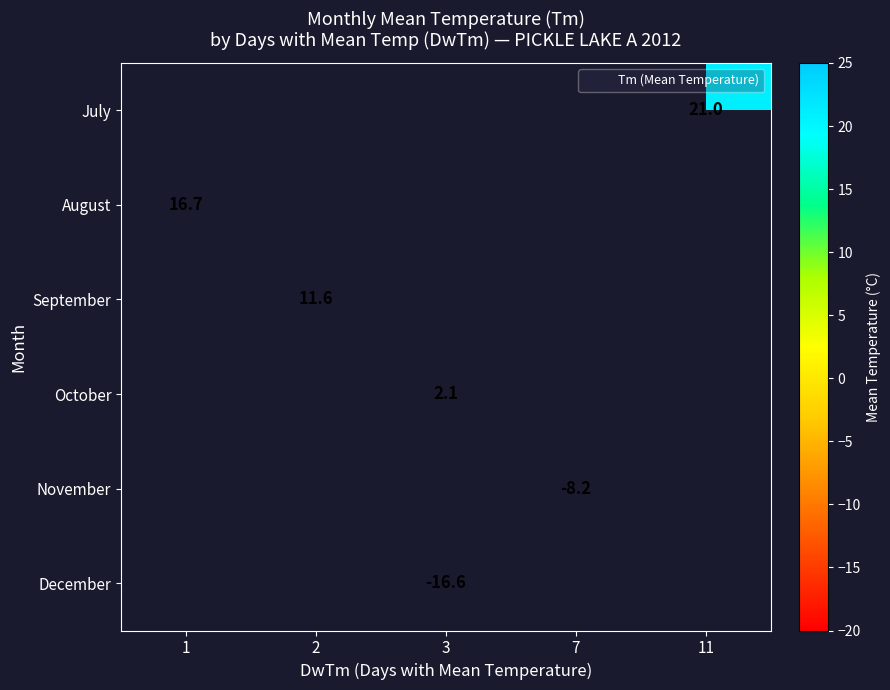

What is the smallest value displayed?

-16.6